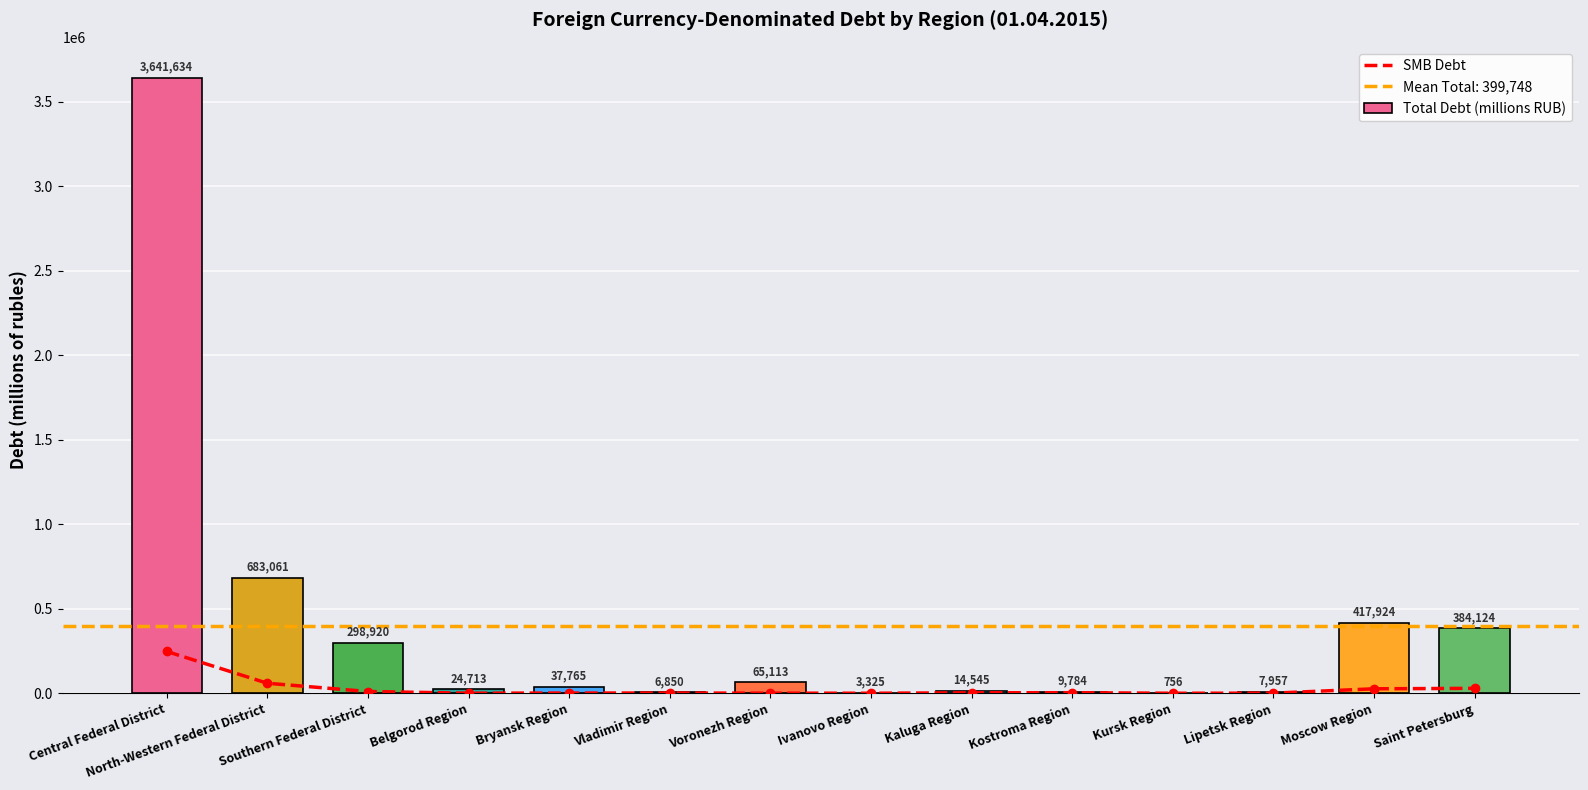

How many values in the Total Debt (millions RUB) series exceed 37765?

6